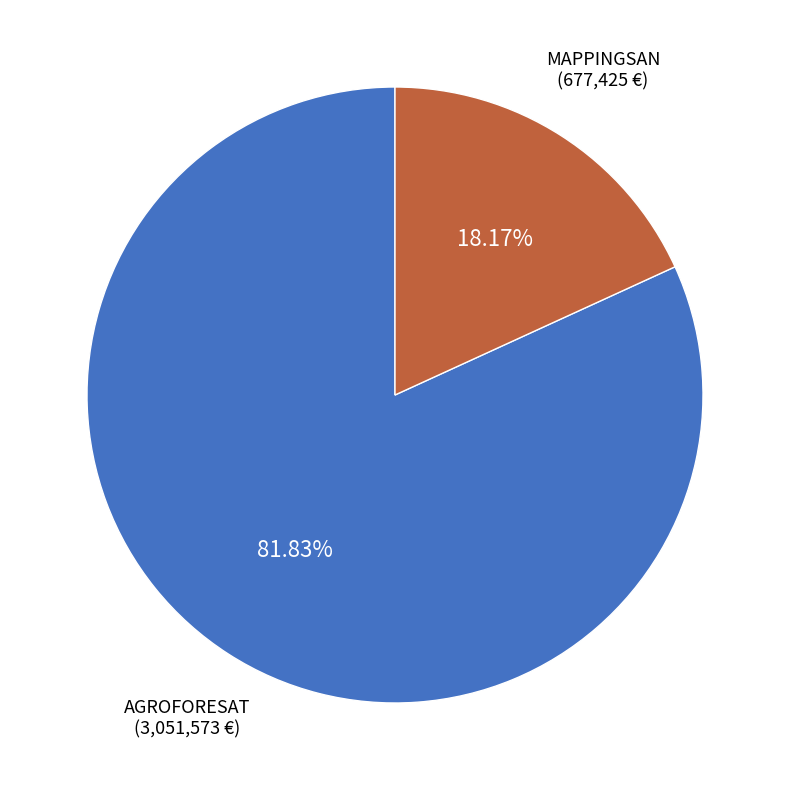

Is there a majority slice in this chart?

Yes